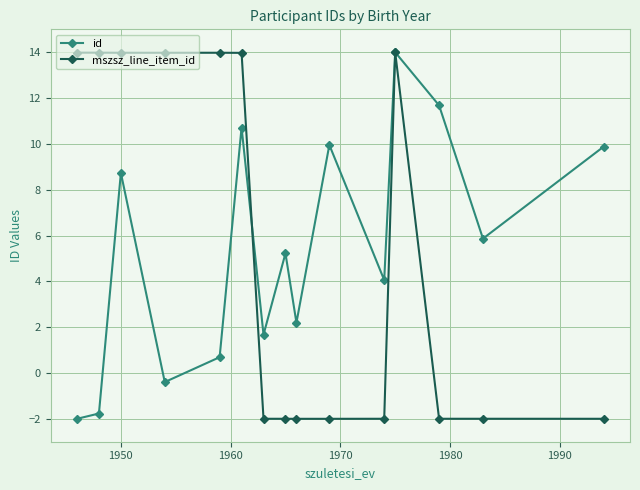

What is the lowest value of the id series?

-2.0